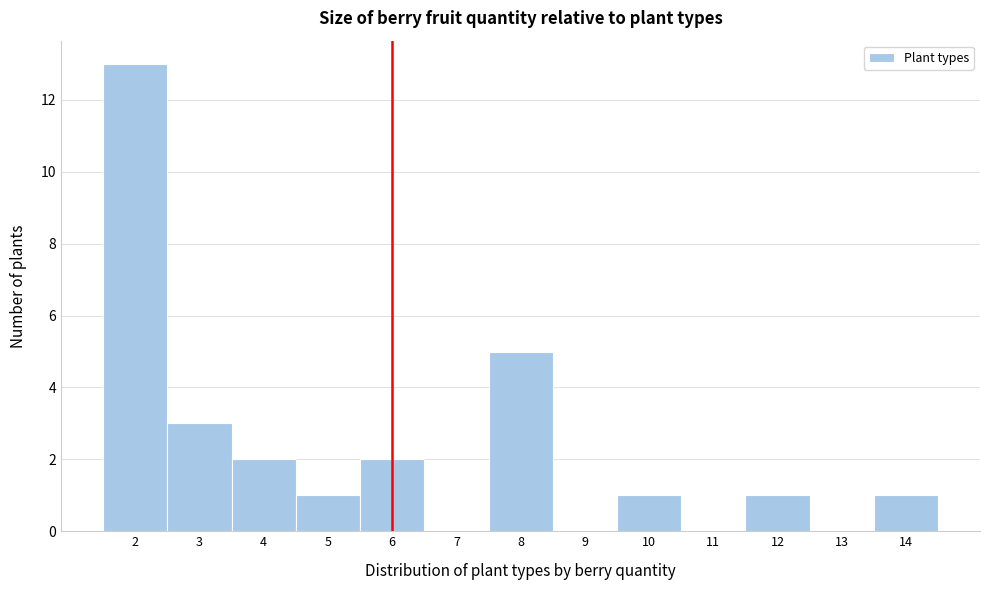

Reading left to right, list every bar in this chart as the range it spans on the x-axis followed by its height. The values are not printed on the chart, so give them approximately, as read against the axis.

1.5 to 2.5: 13
2.5 to 3.5: 3
3.5 to 4.5: 2
4.5 to 5.5: 1
5.5 to 6.5: 2
6.5 to 7.5: 0
7.5 to 8.5: 5
8.5 to 9.5: 0
9.5 to 10.5: 1
10.5 to 11.5: 0
11.5 to 12.5: 1
12.5 to 13.5: 0
13.5 to 14.5: 1